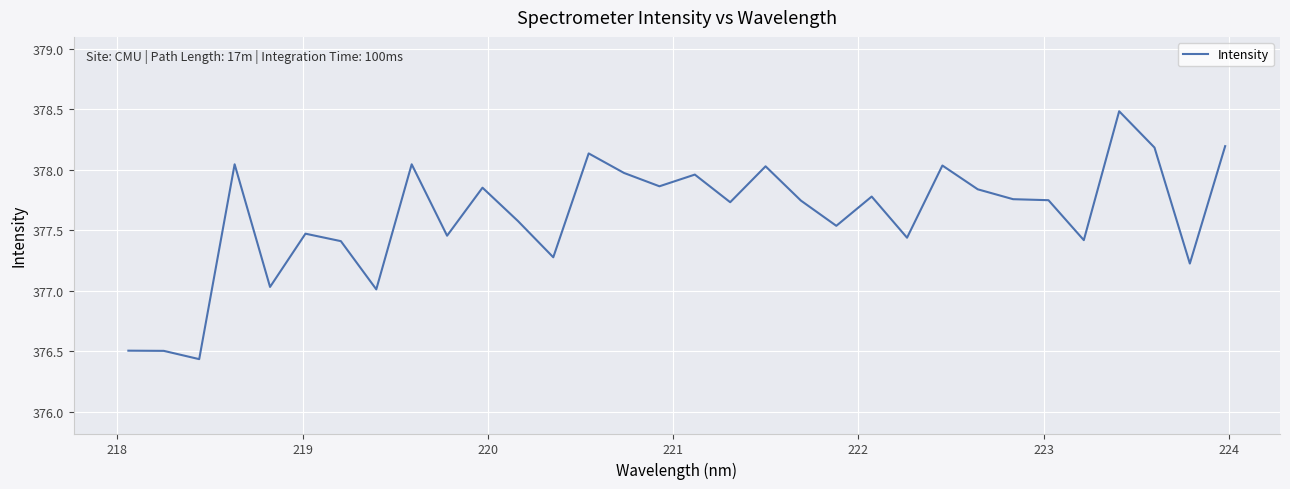

What is the difference between the maximum and minimum values?

2.0